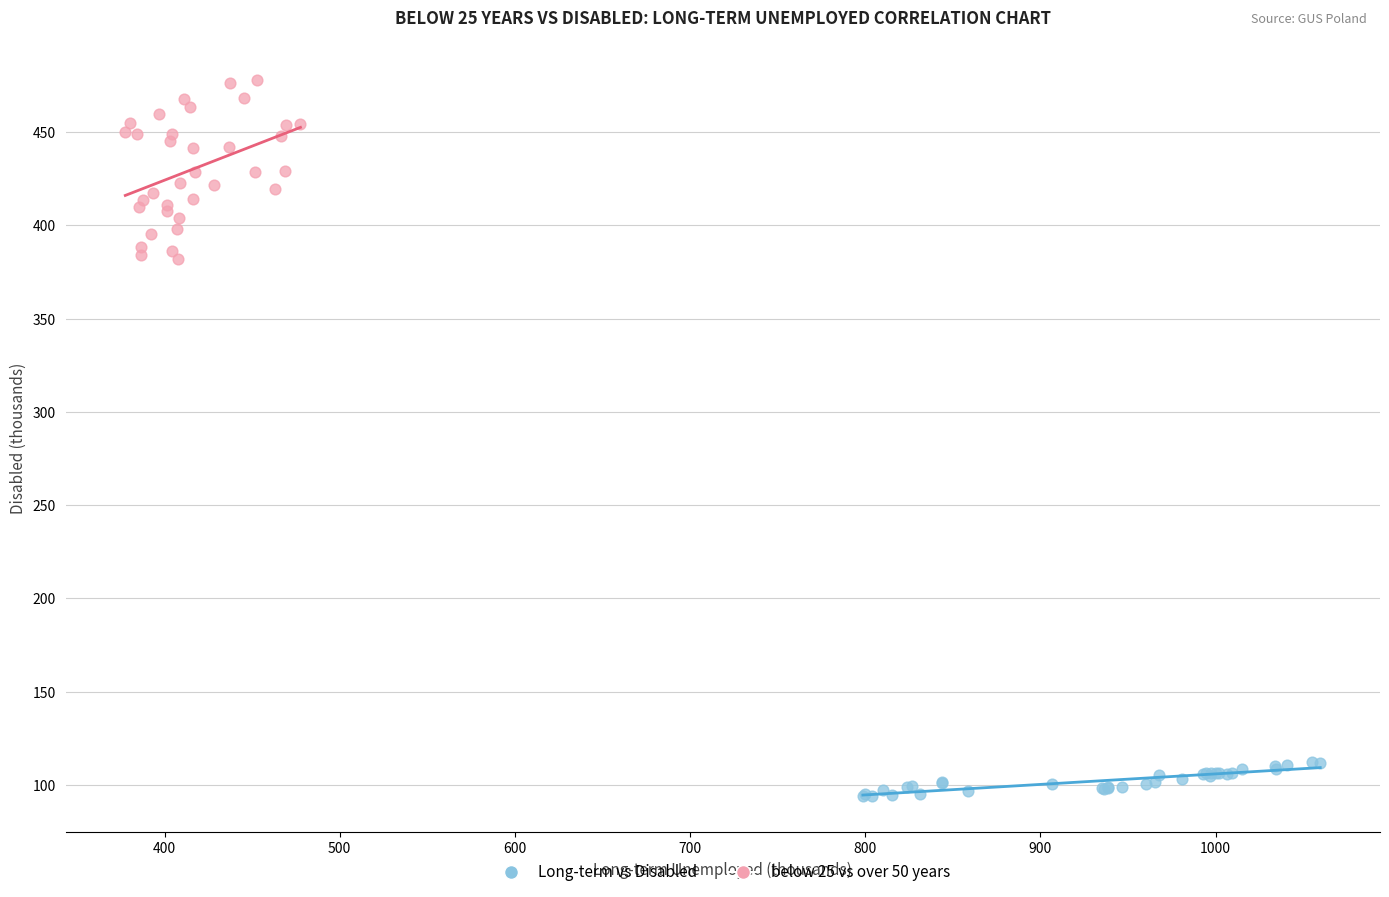

Which series reaches the maximum Y coordinate?

below 25 vs over 50 years